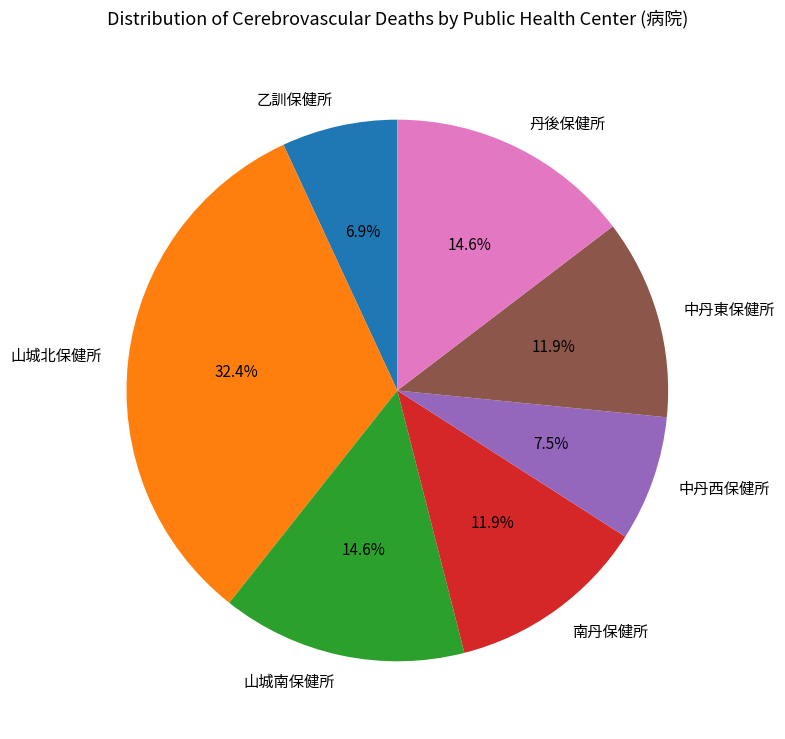

True or false: 丹後保健所 accounts for 26% of the total.

False